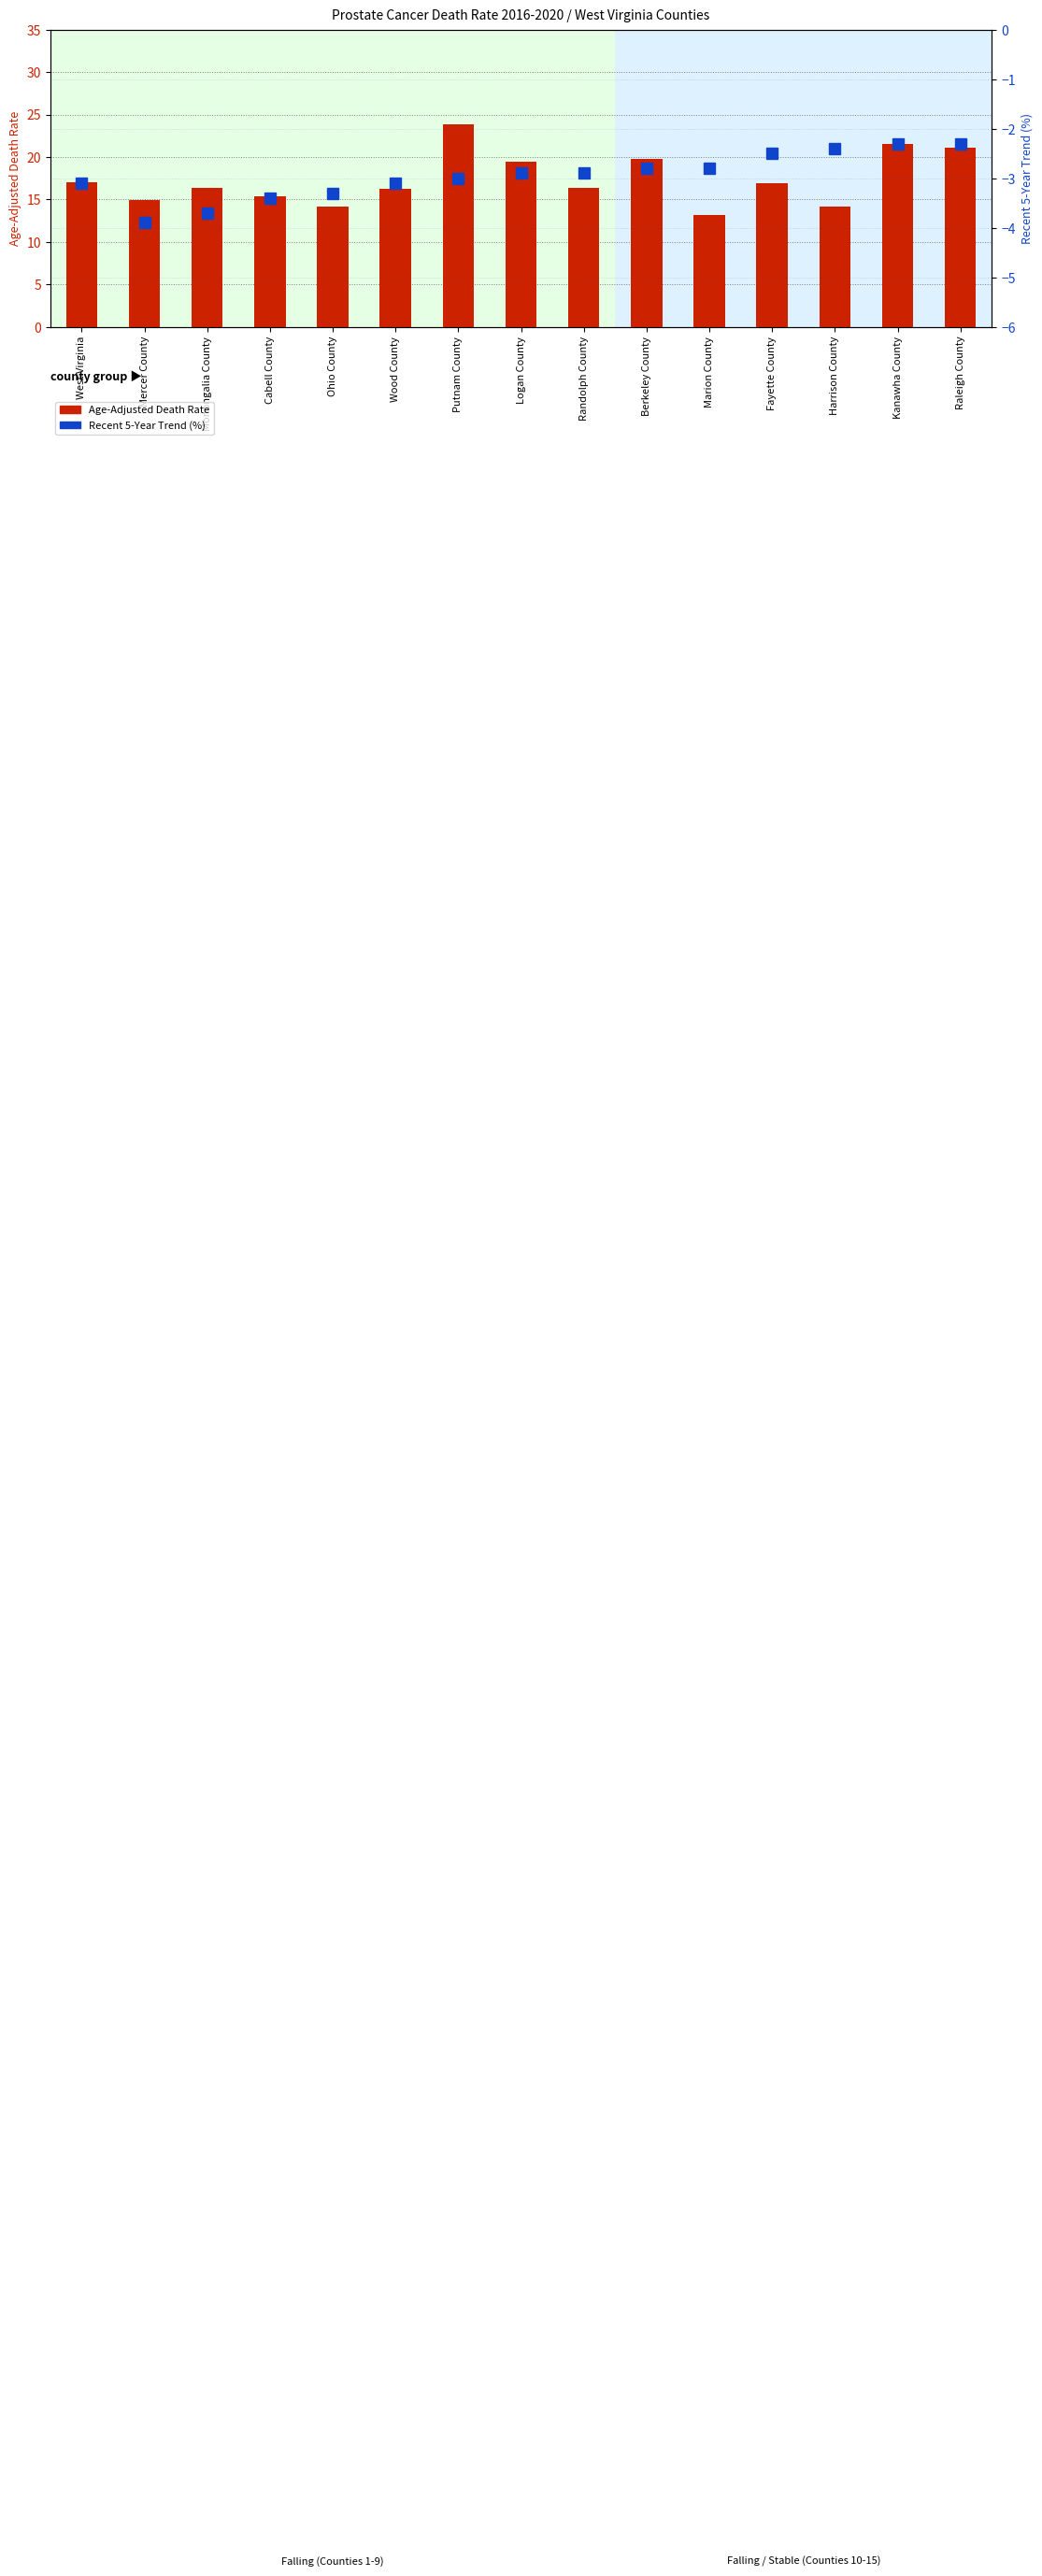

What is the label of the 12th bar from the left?

Fayette County